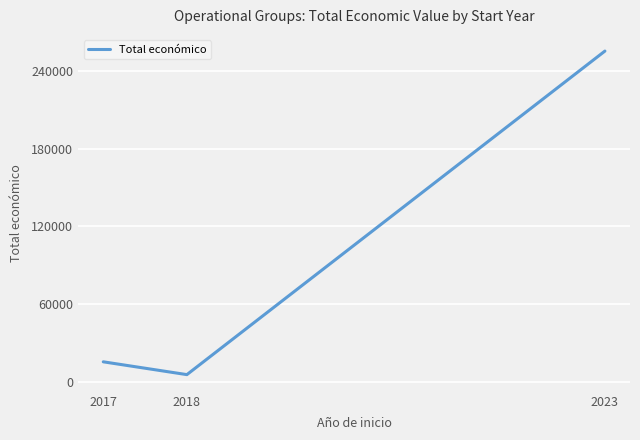

List the labels in order of value, smallest first.

2018, 2017, 2023